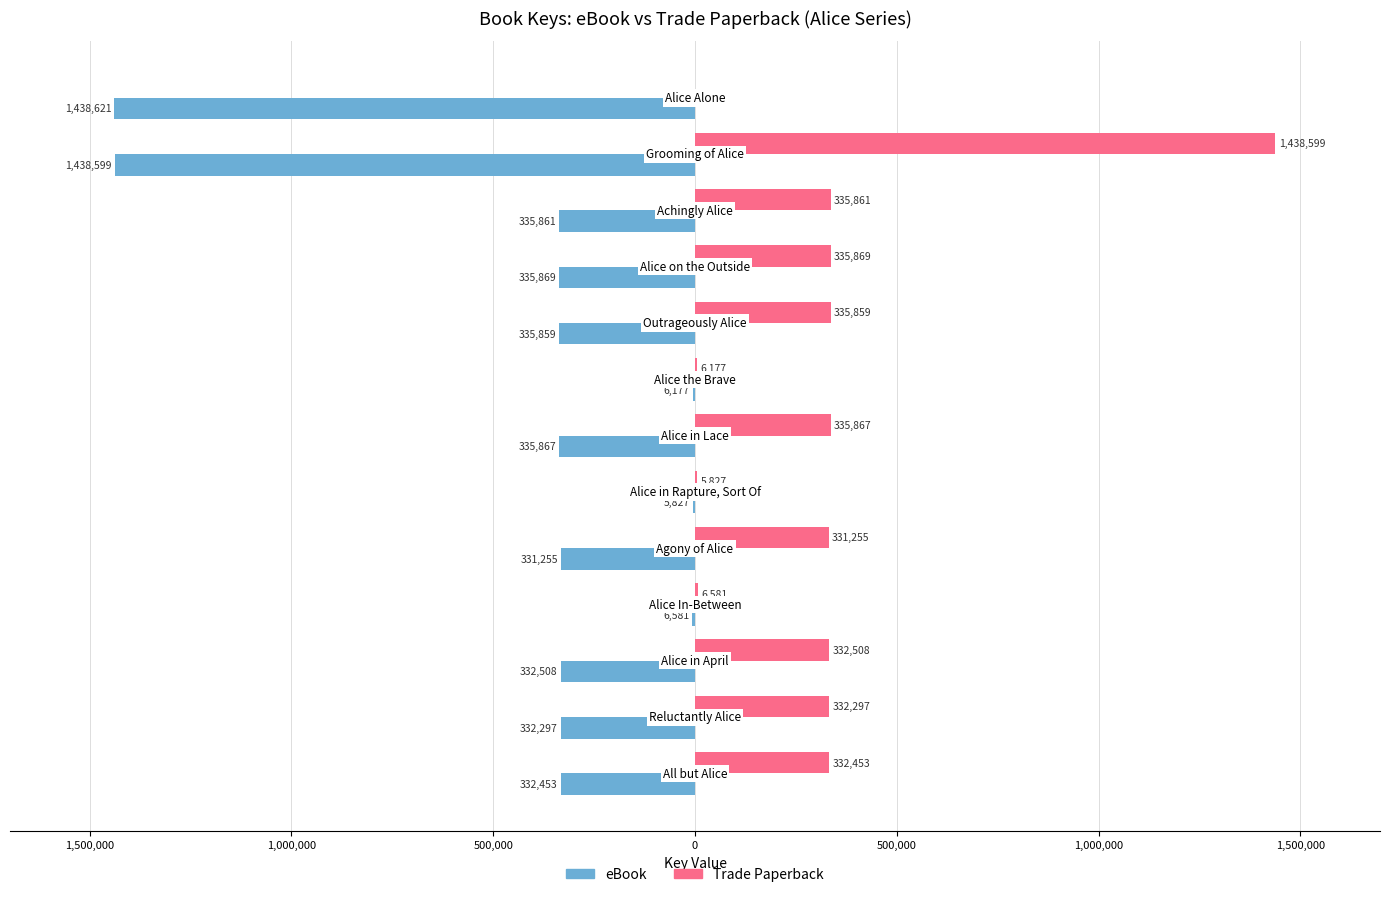

What are all the series names shown in the legend?

eBook, Trade Paperback